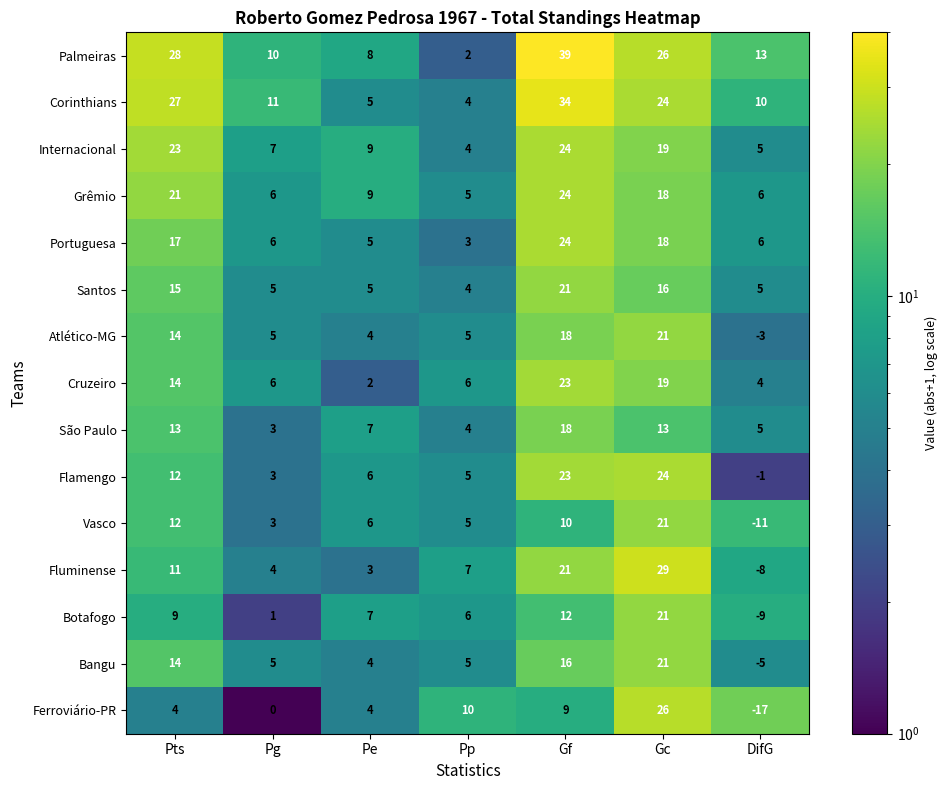

List the labels in order of Flamengo value, largest first.

Gc, Gf, Pts, Pe, Pp, Pg, DifG